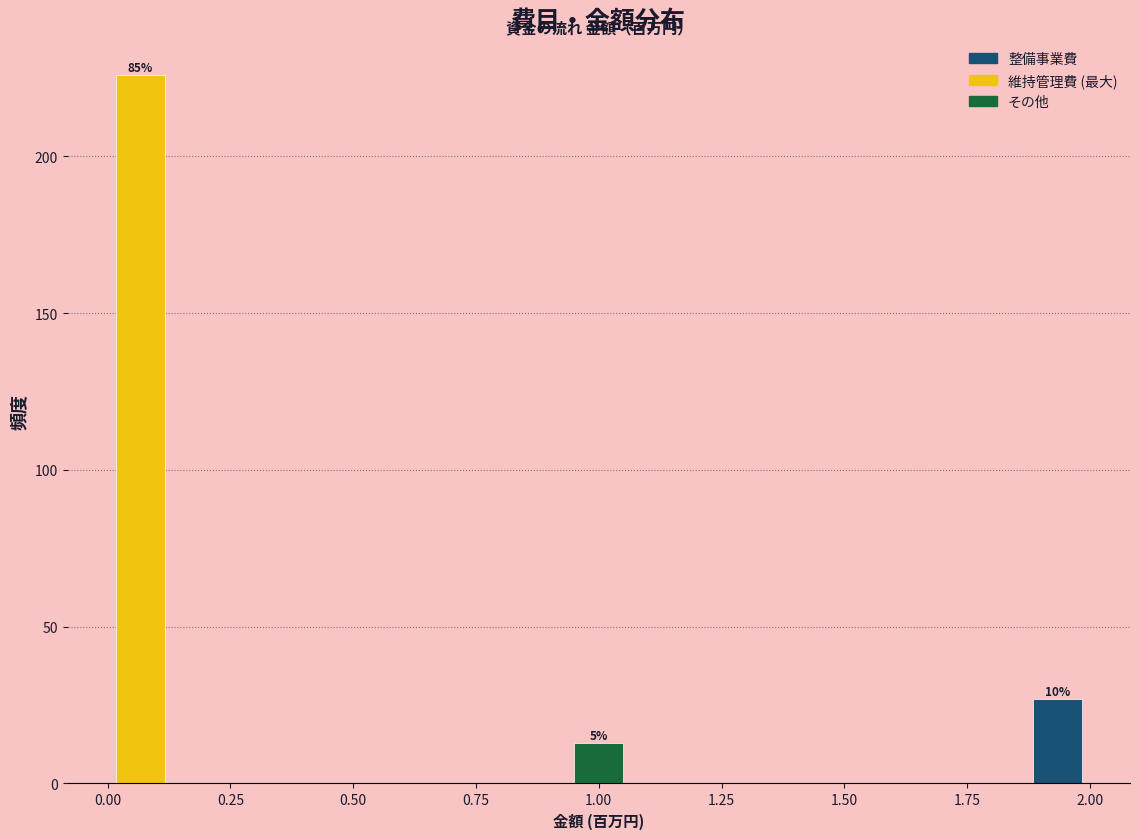

Read against the x-axis, roughly where is the centre of the tallest bar?

0.05